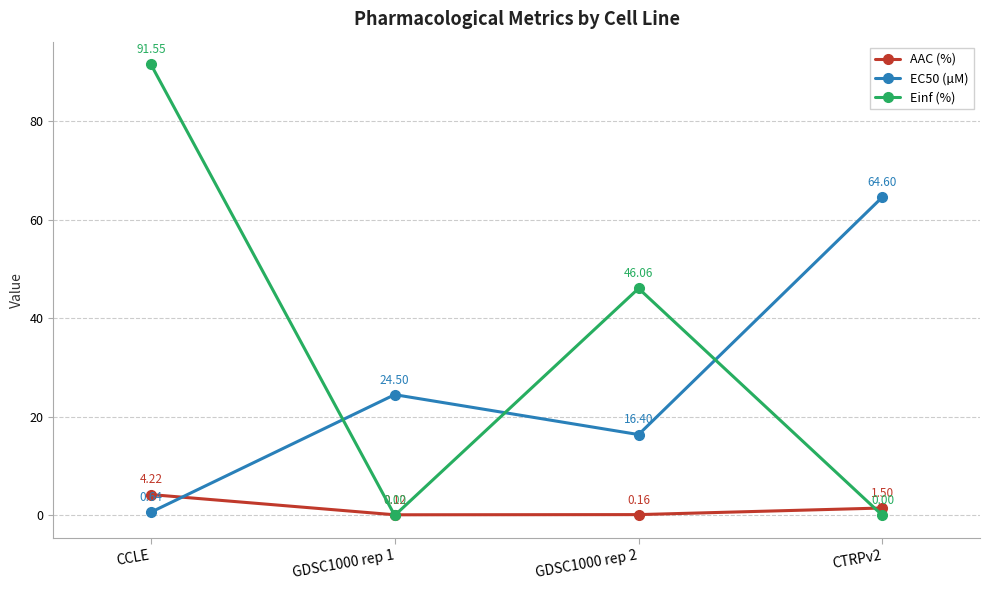

Which category has the highest value in the Einf (%) series?

CCLE